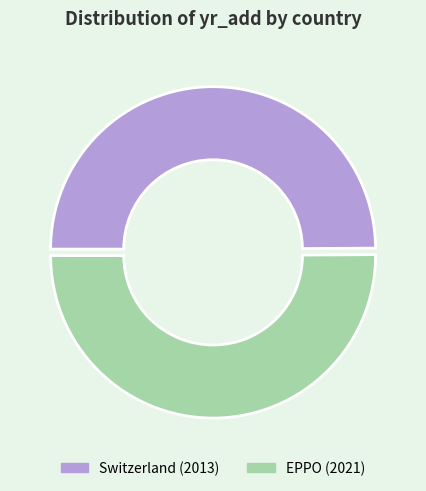

How many segments does this pie chart have?

2